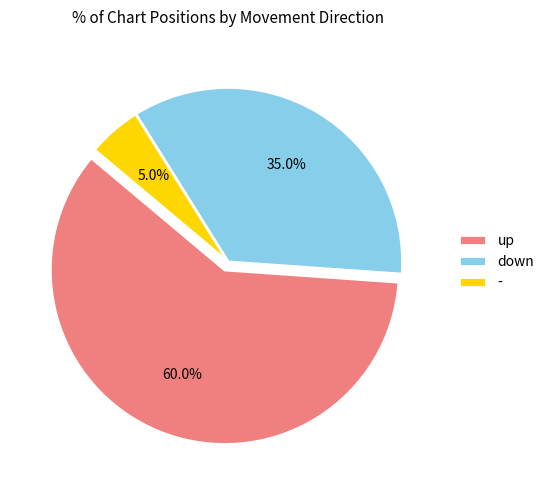

Count the number of slices in the pie.

3